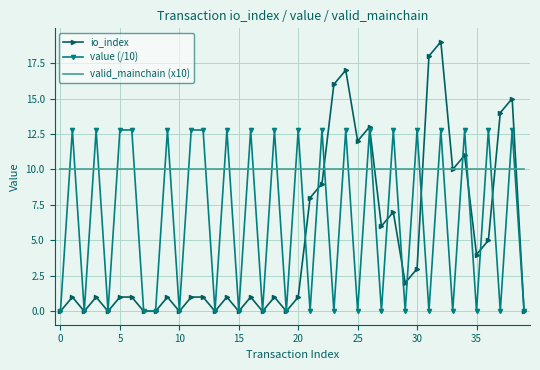

Which series has the widest spread of values?

io_index